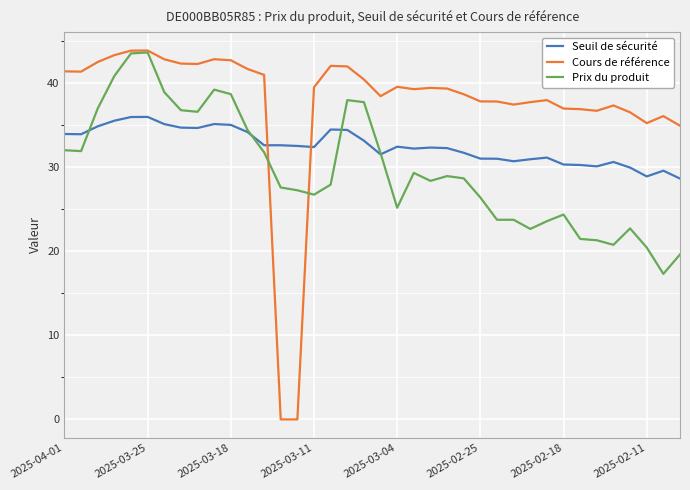

How many intersections are there between Seuil de sécurité and Cours de référence?

2